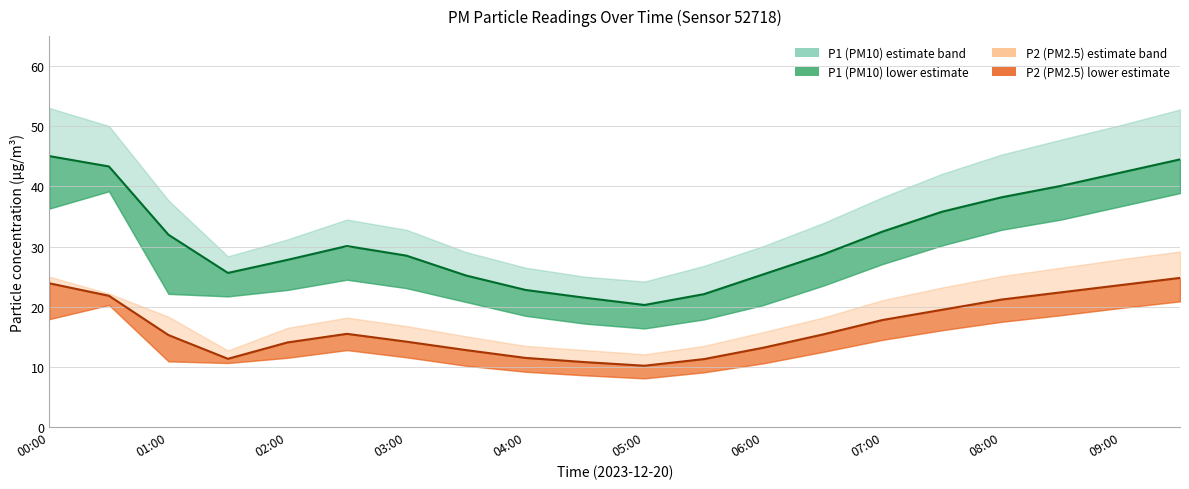

Which series has the widest spread of values?

P1_upper